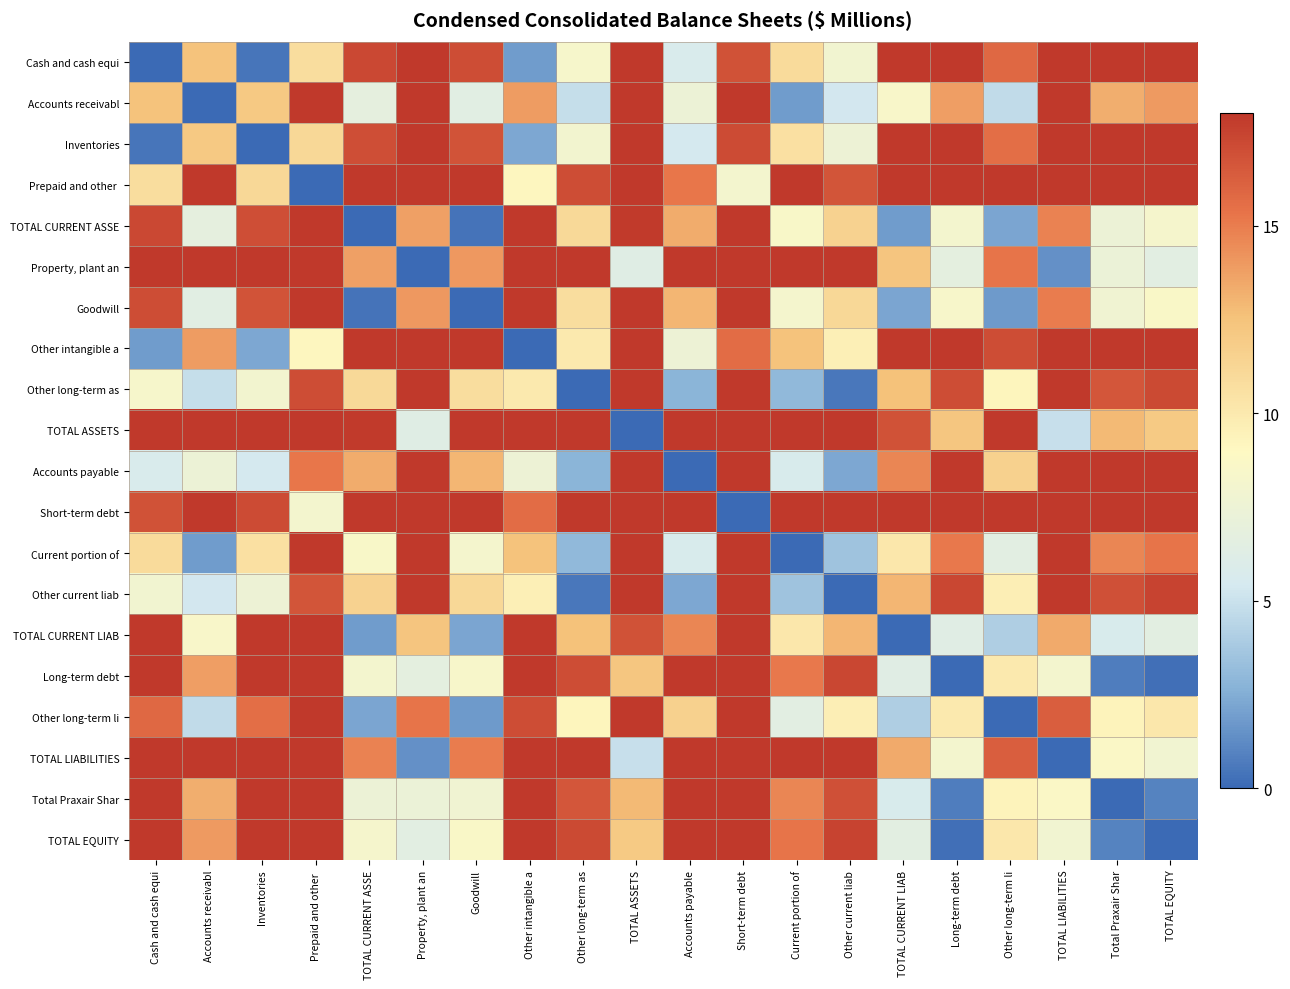

Which series has the largest range (max minus min)?

Cash and cash equi